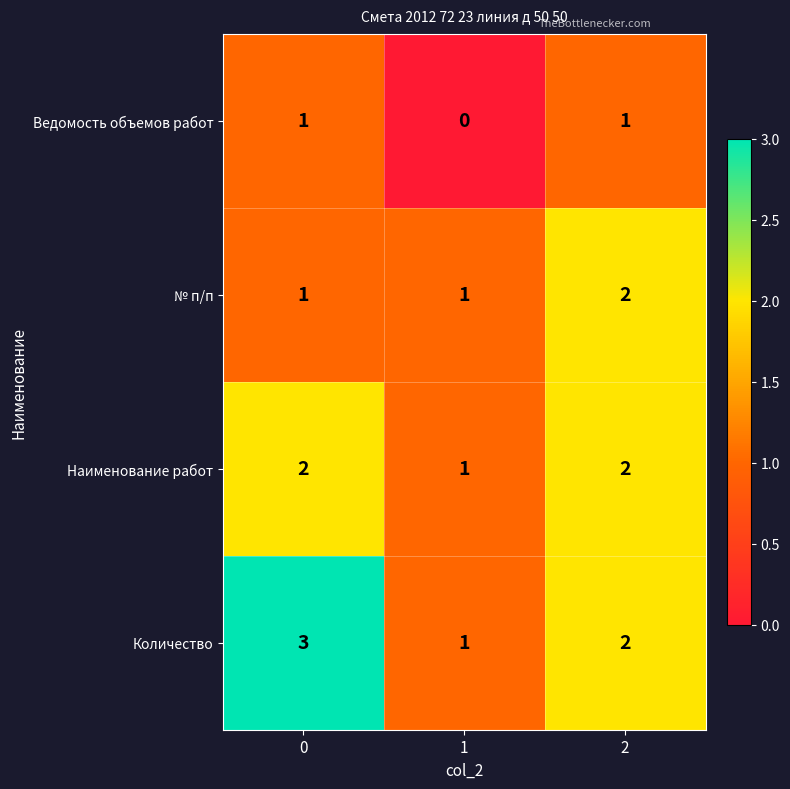

Rank the series by their average value, from highest to lowest.

Количество, Наименование работ, № п/п, Ведомость объемов работ